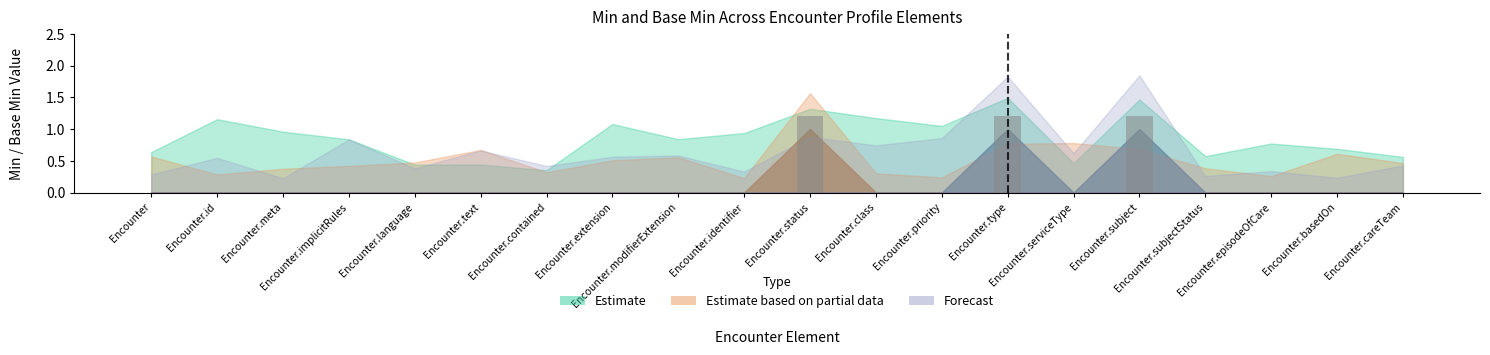

What is the greatest value displayed?

1.2